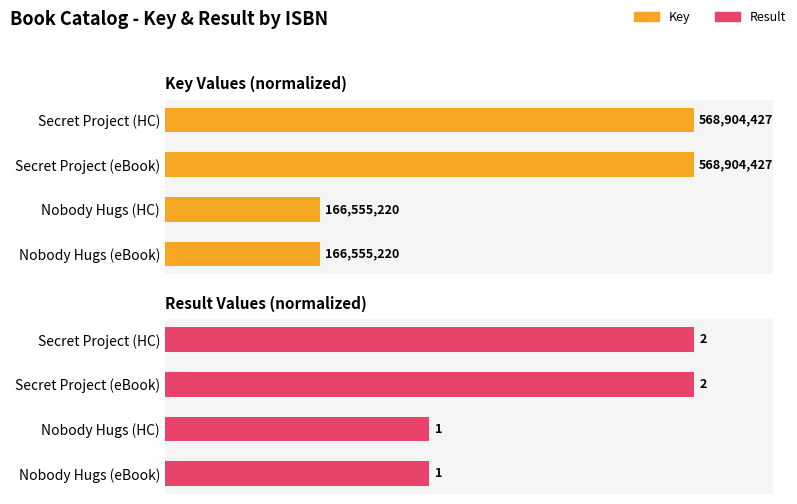

What is the lowest value of the Result series?

0.5